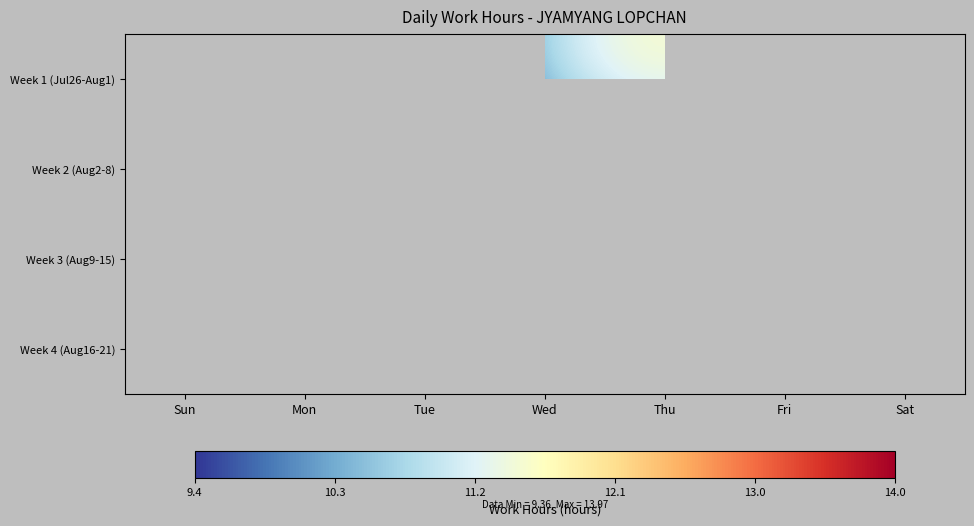

What is the smallest value displayed?

6.4